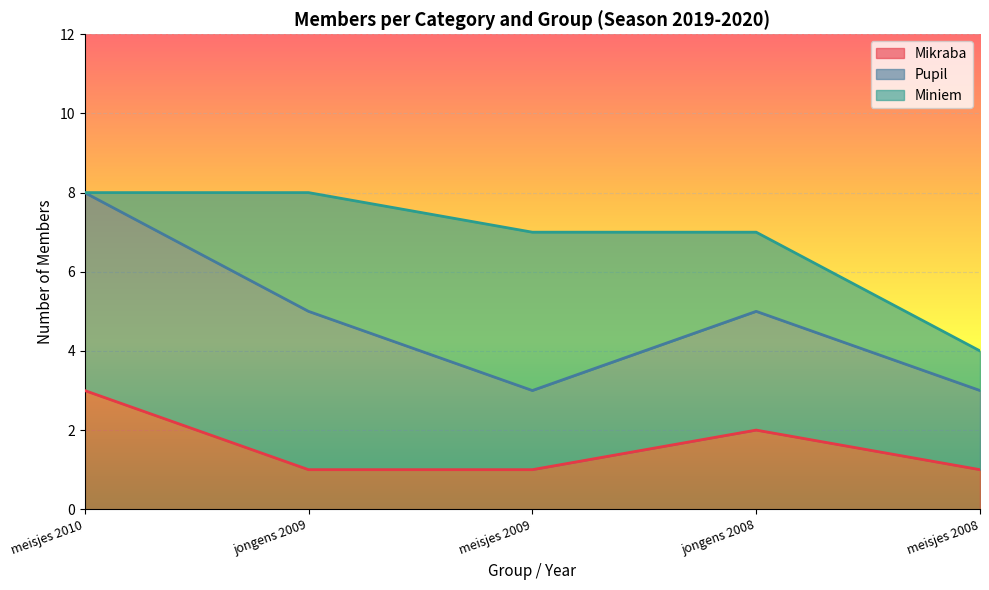

List the series in order of their peak value, highest first.

Pupil, Miniem, Mikraba